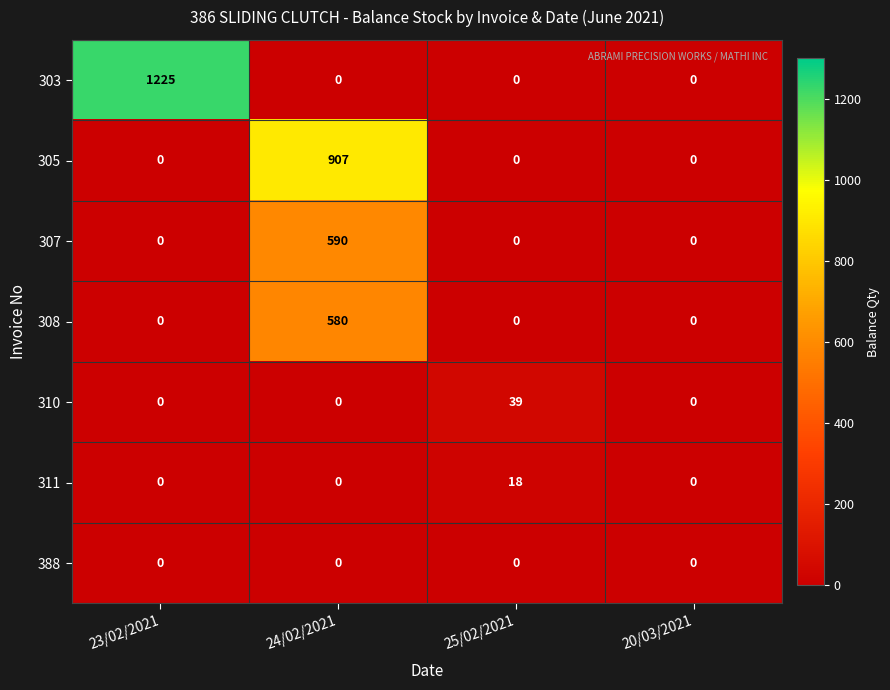

Reading right to left, list all the values displayed in this chart.

303: 0	0	0	1225
305: 0	0	907	0
307: 0	0	590	0
308: 0	0	580	0
310: 0	39	0	0
311: 0	18	0	0
388: 0	0	0	0